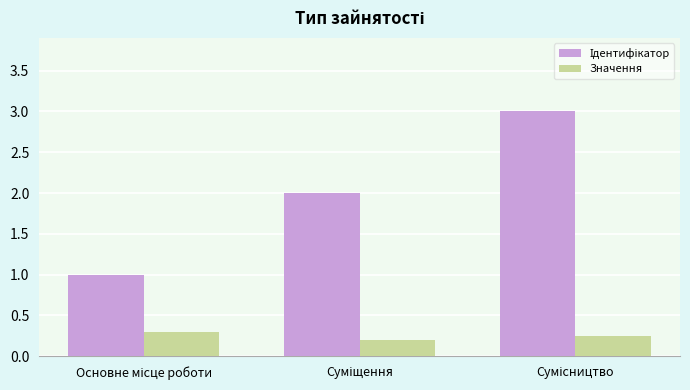

What is the maximum value shown in the chart?

3.0